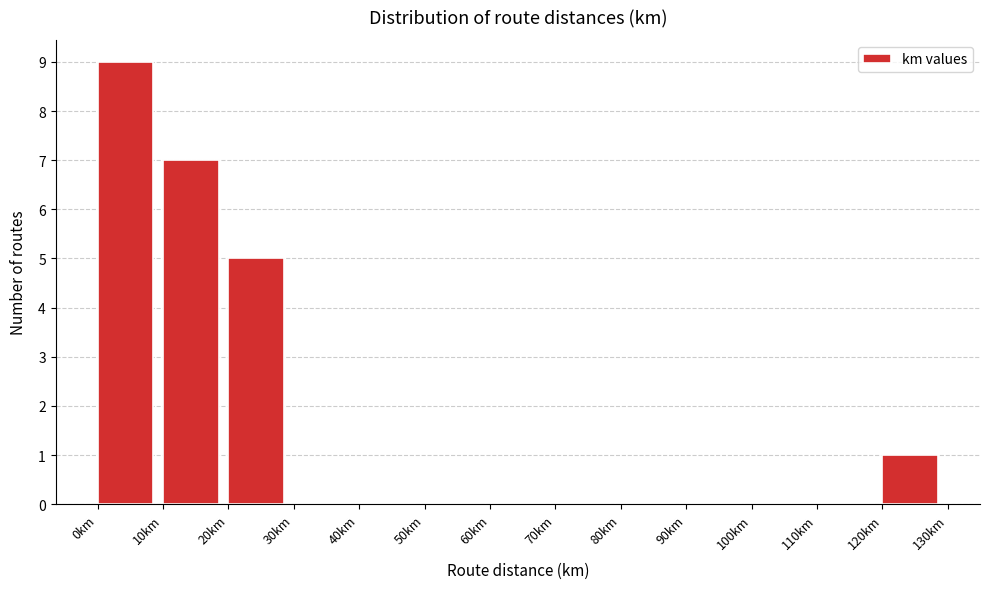

Reading left to right, transcribe this chart: for each bar, give the range it covers on the x-axis and its height. The values are not printed on the chart, so give them approximately, as read against the axis.

0 to 10: 9
10 to 20: 7
20 to 30: 5
30 to 40: 0
40 to 50: 0
50 to 60: 0
60 to 70: 0
70 to 80: 0
80 to 90: 0
90 to 100: 0
100 to 110: 0
110 to 120: 0
120 to 130: 1